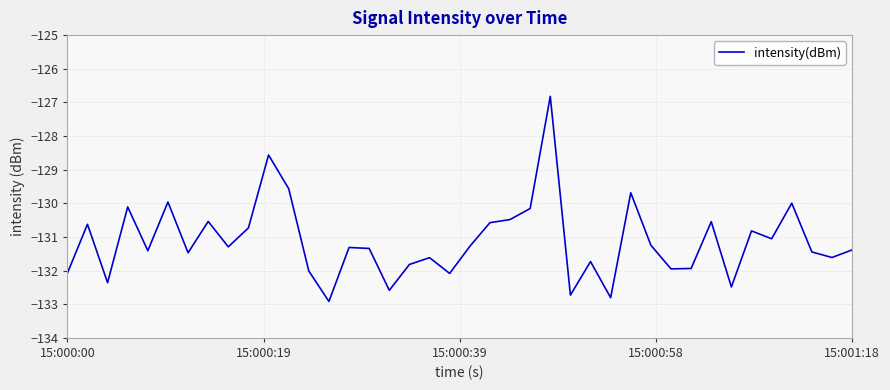

True or false: there are more than 0 points higher than both neighbors.

True